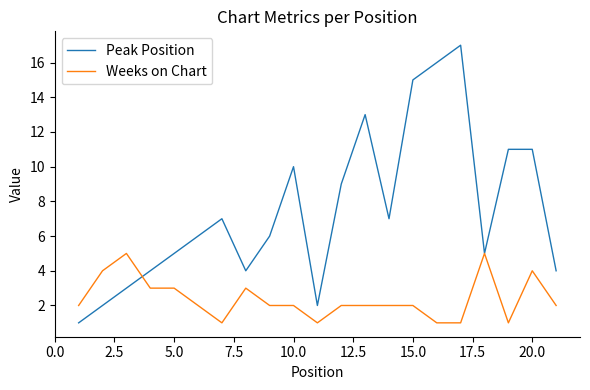

Which series has the largest total across all categories?

Peak Position